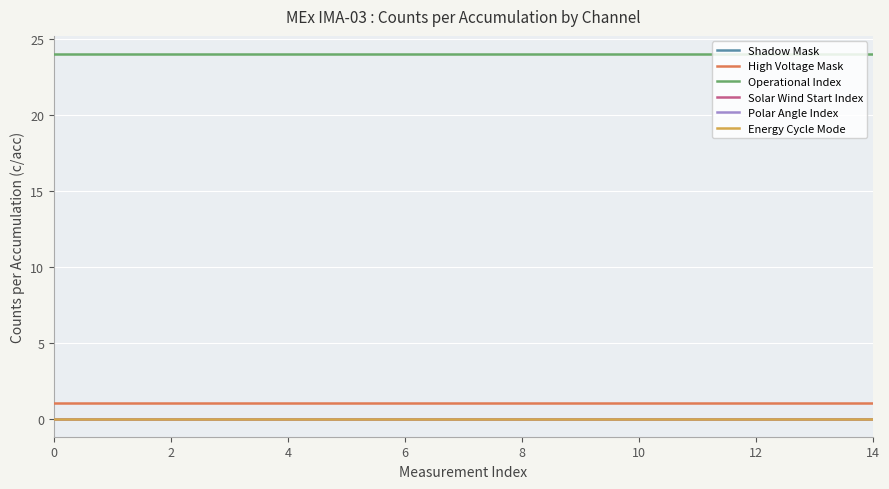

Does the chart display data point markers on the line(s)?

No